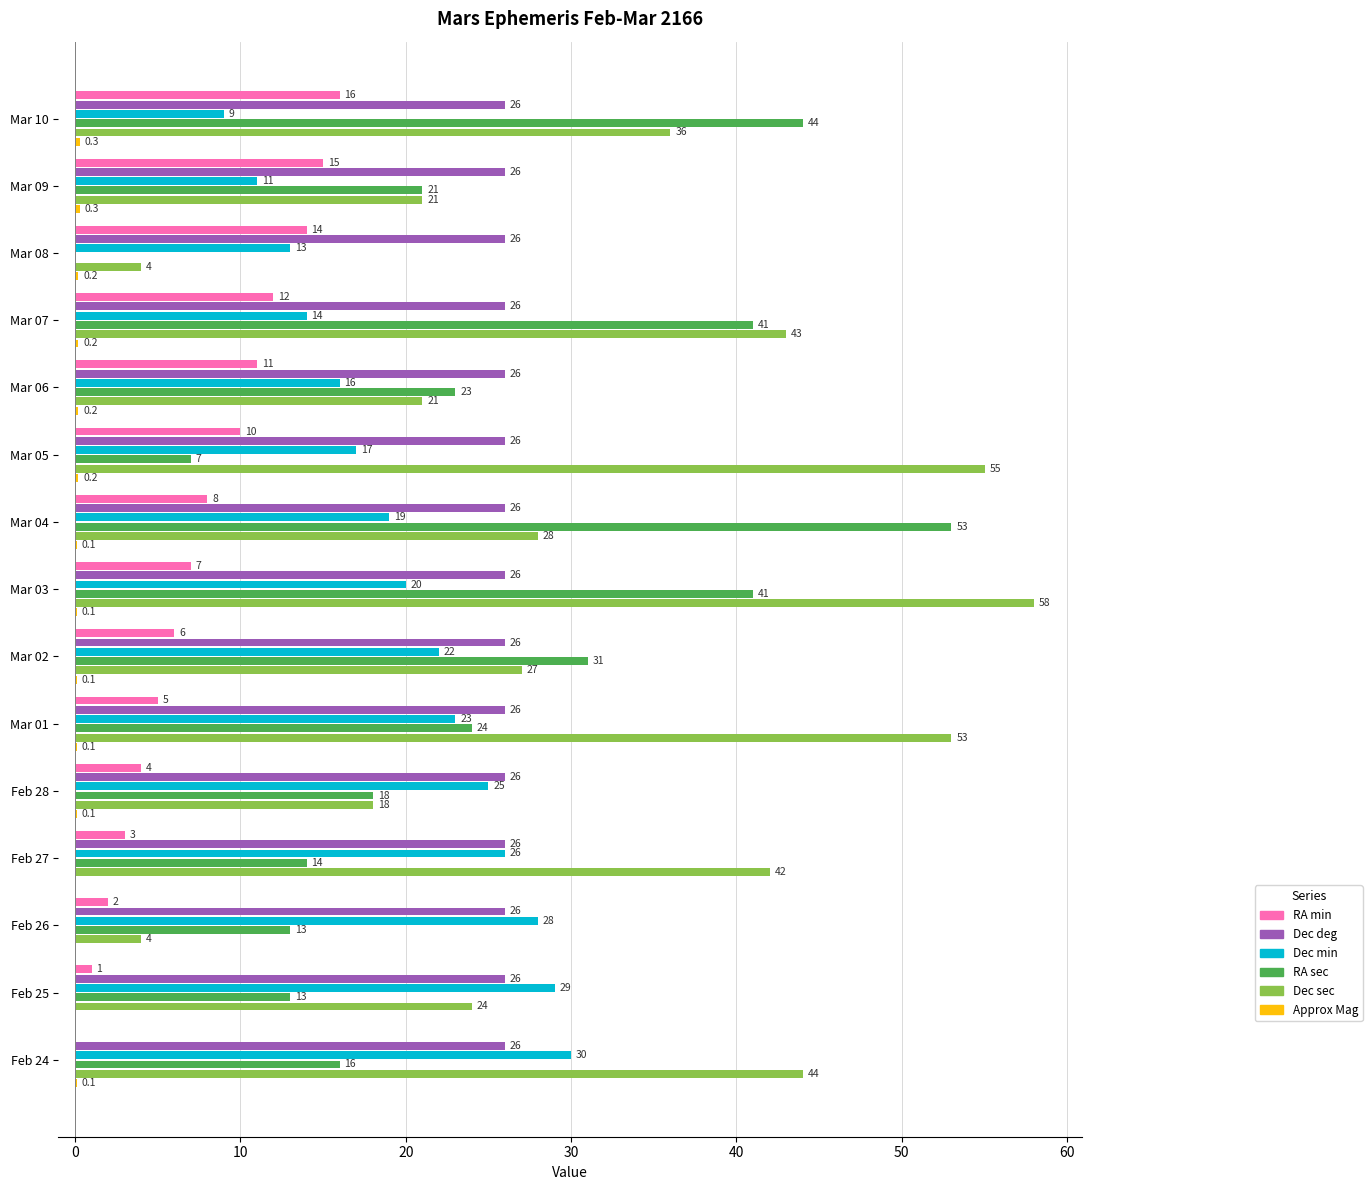

Which series has the largest total across all categories?

Dec sec